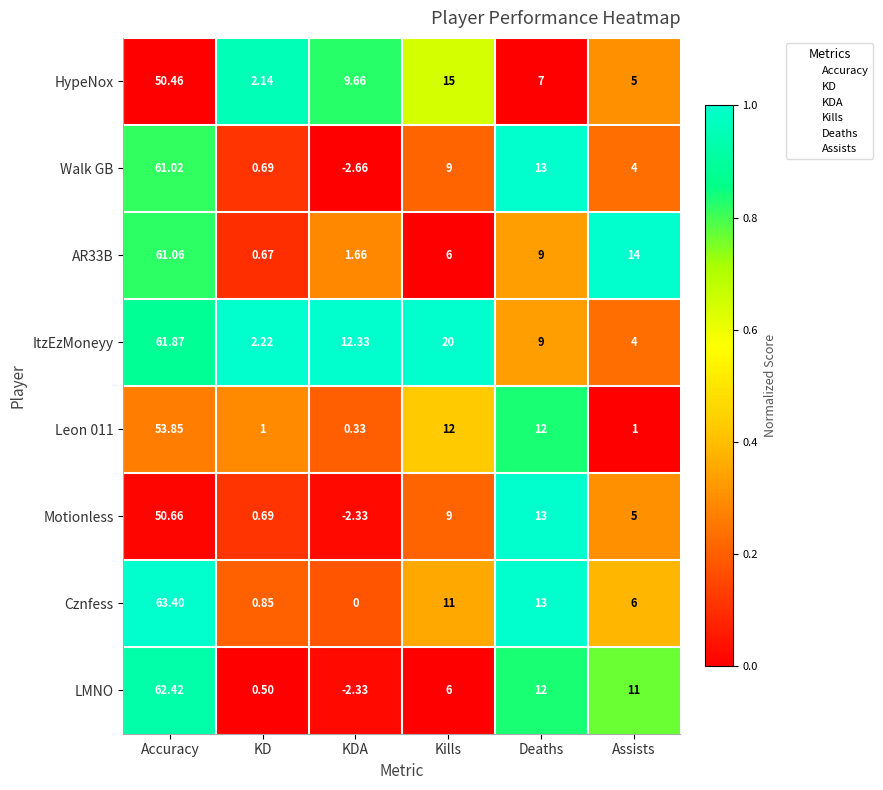

At how many categories does at least one series exceed 0?

6